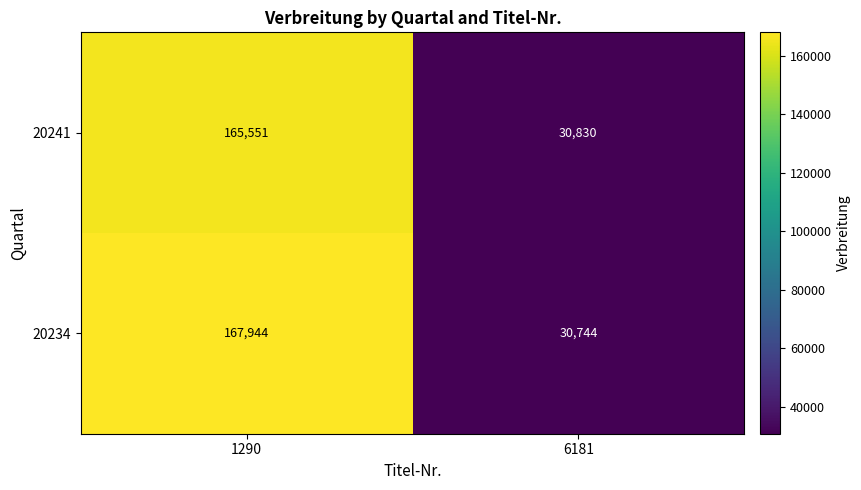

What is the spread (max minus min) of values at 1290?

2393